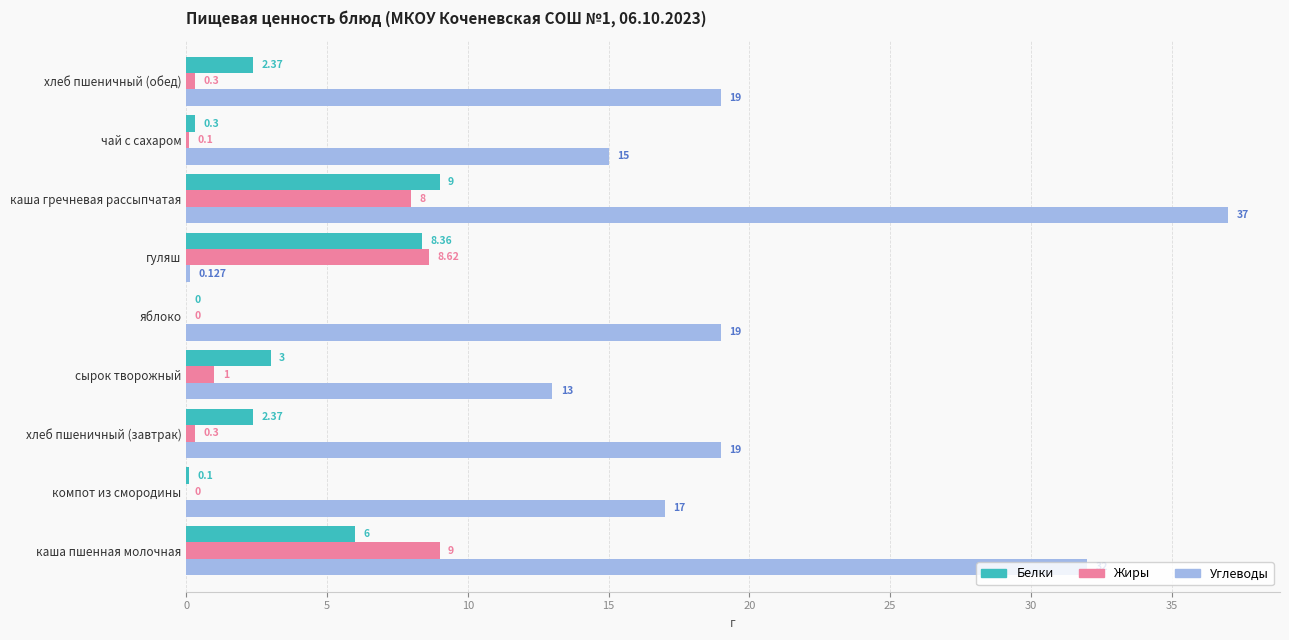

Which series changed the most between каша пшенная молочная and хлеб пшеничный (обед)?

Углеводы